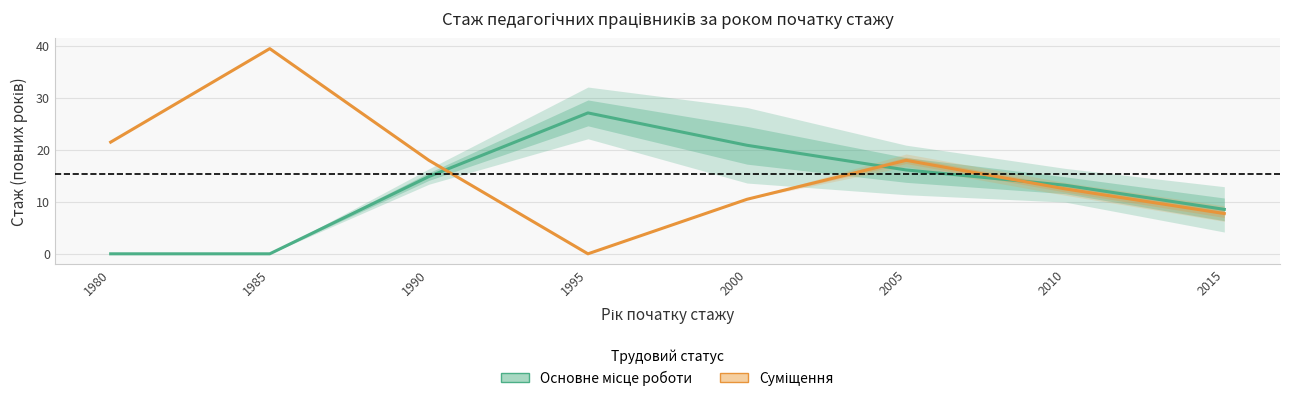

Reading left to right, transcribe all the data shown in this chart.

Основне місце роботи: 1980=0.0	1985=0.0	1990=14.9	1995=27.1	2000=20.9	2005=16.1	2010=13.2	2015=8.6
Суміщення: 1980=21.5	1985=39.5	1990=18.0	1995=0.0	2000=10.5	2005=18.0	2010=12.5	2015=7.8